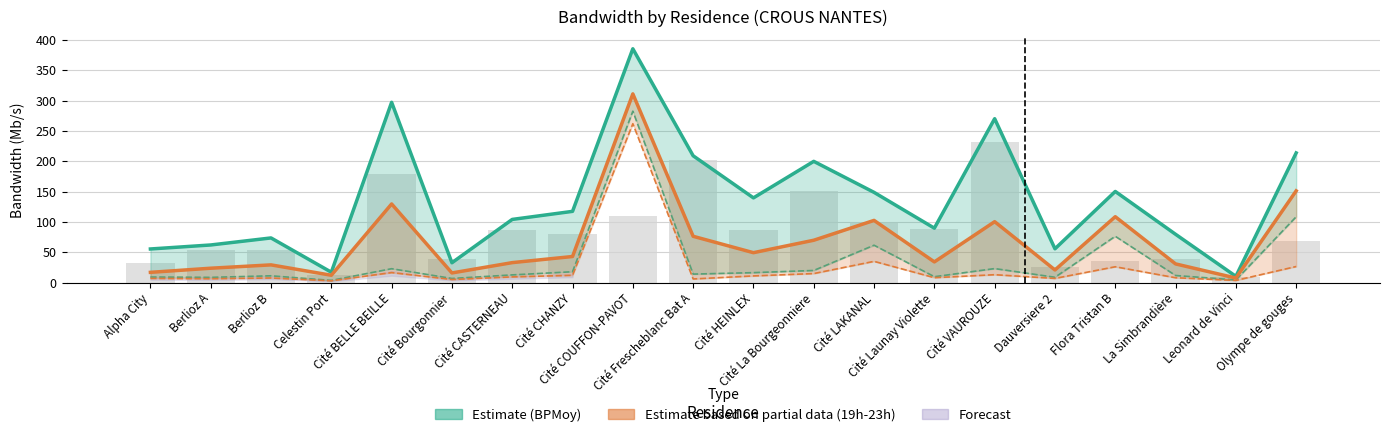

Between Cité LAKANAL and Celestin Port, which is larger?

Cité LAKANAL